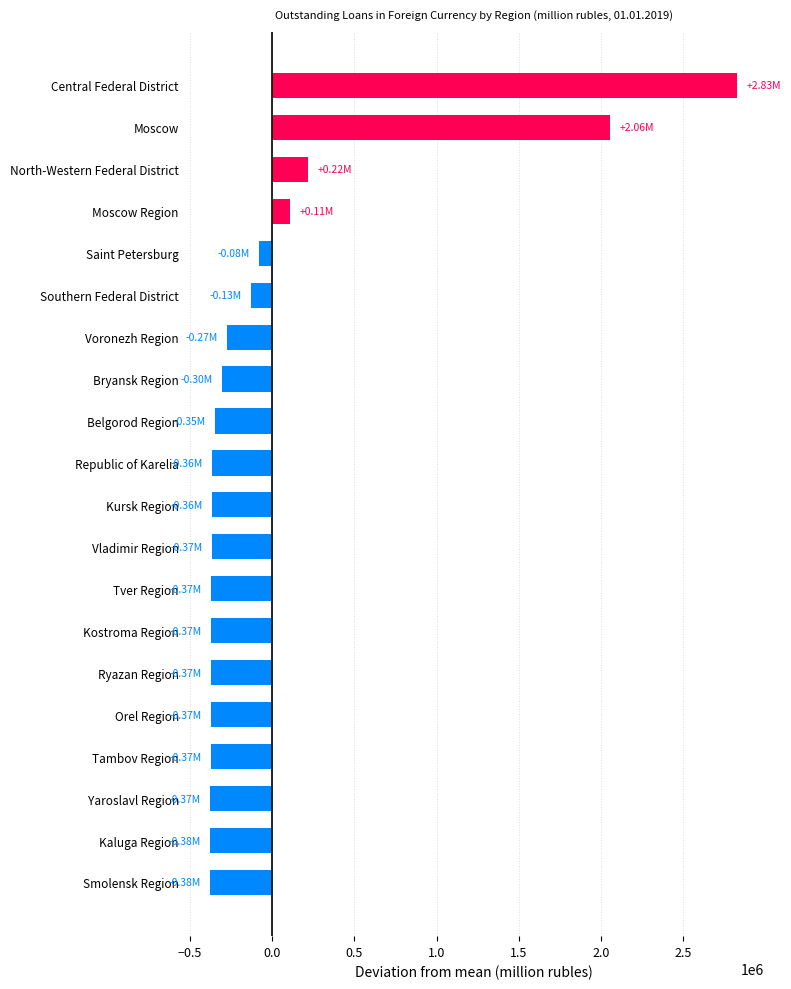

Between North-Western Federal District and Bryansk Region, which is larger?

North-Western Federal District